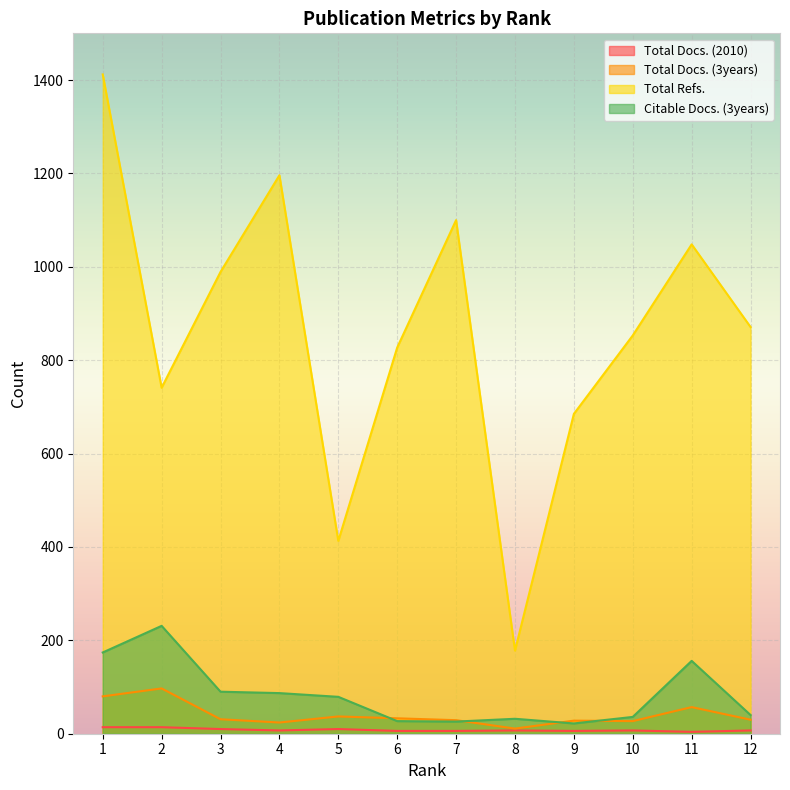

How many values in the Total Docs. (3years) series exceed 31?

5